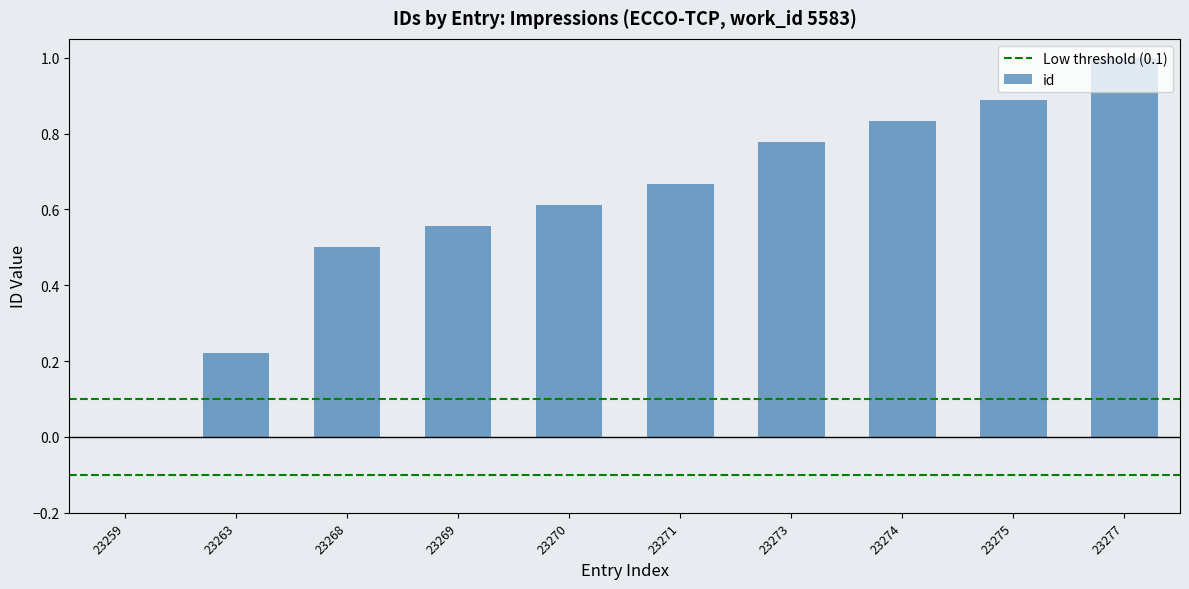

Are the bars grouped side by side (vs. stacked)?

No